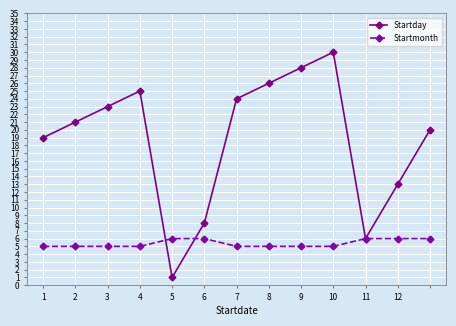

Which series has the largest range (max minus min)?

Startday